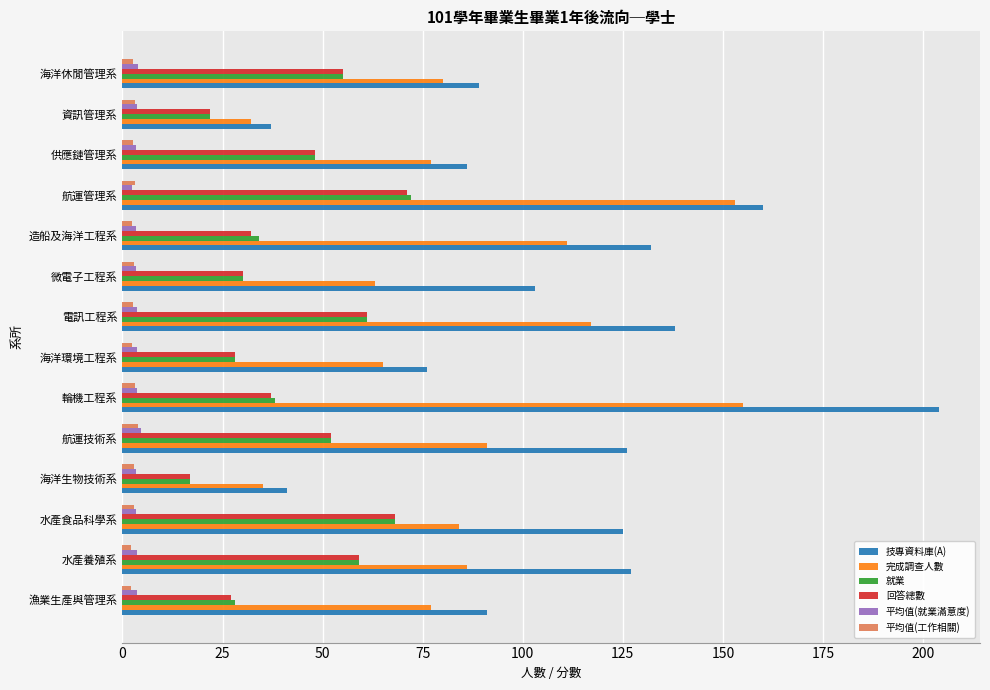

Count the number of categories in the chart.

14